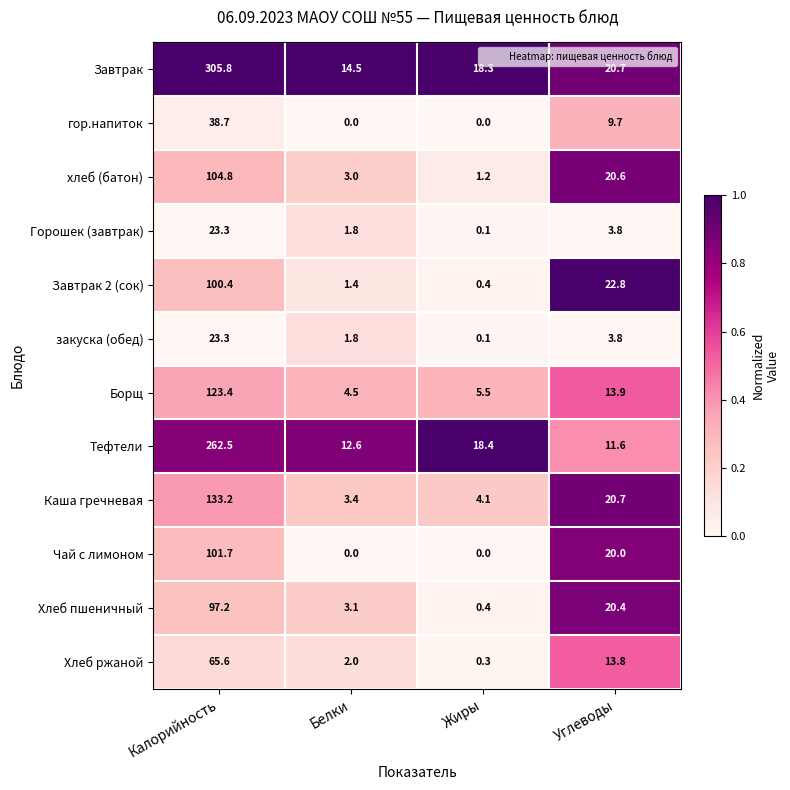

Where does the закуска (обед) series first go above 3?

Калорийность